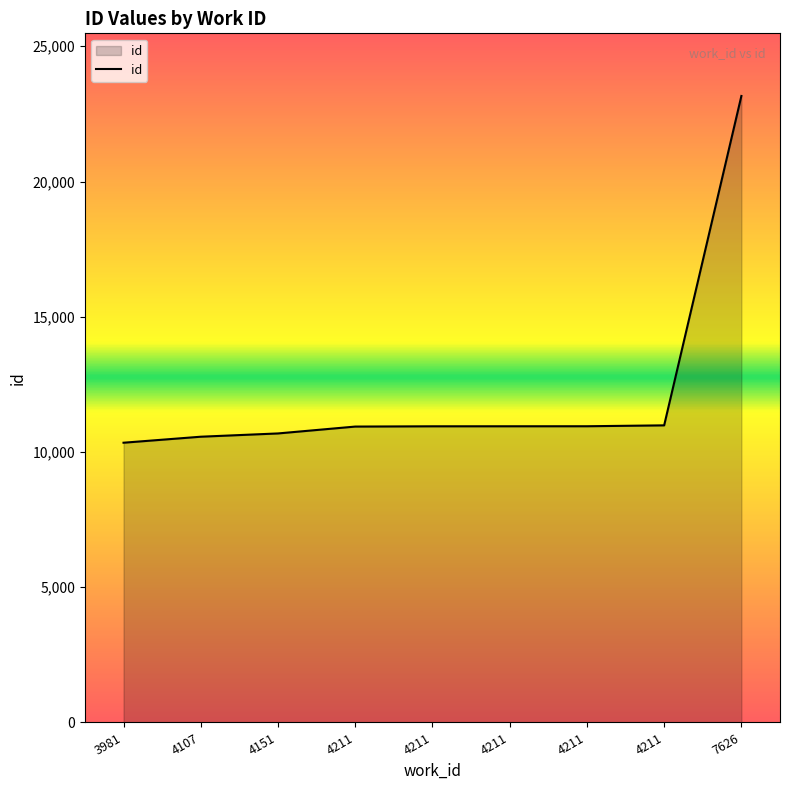

What is the change in value from 3981 to 4151?

+343